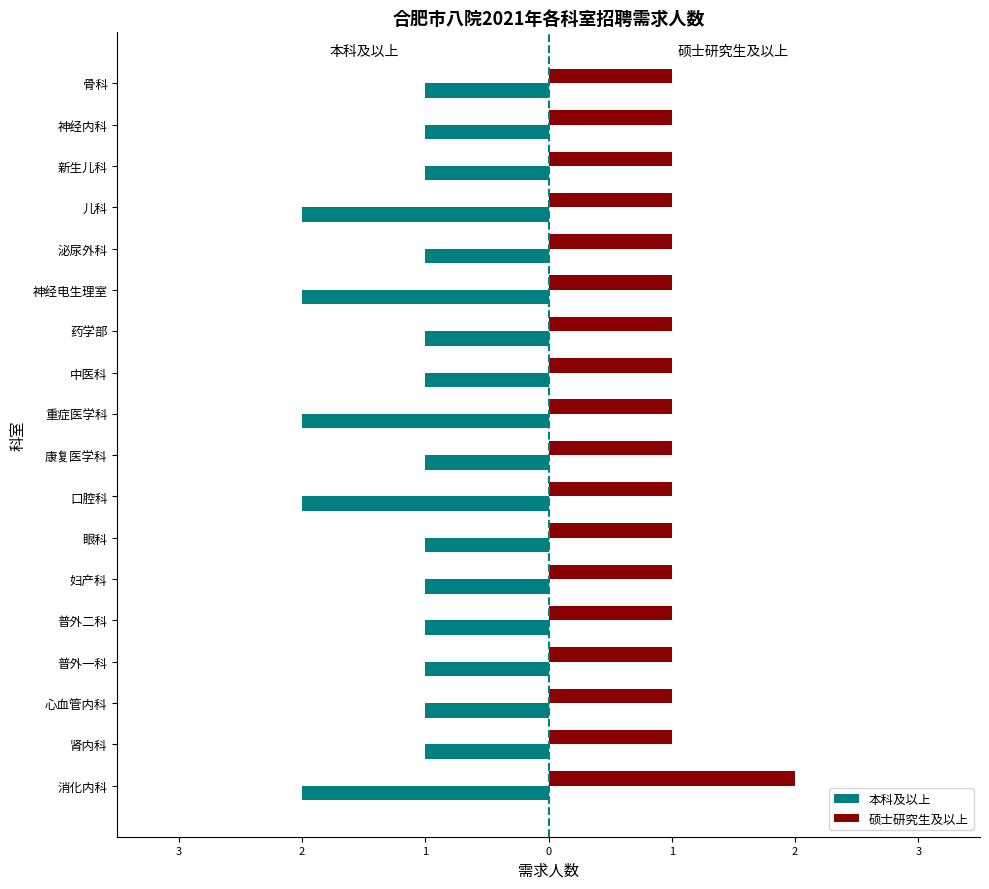

What are all the series names shown in the legend?

本科及以上, 硕士研究生及以上